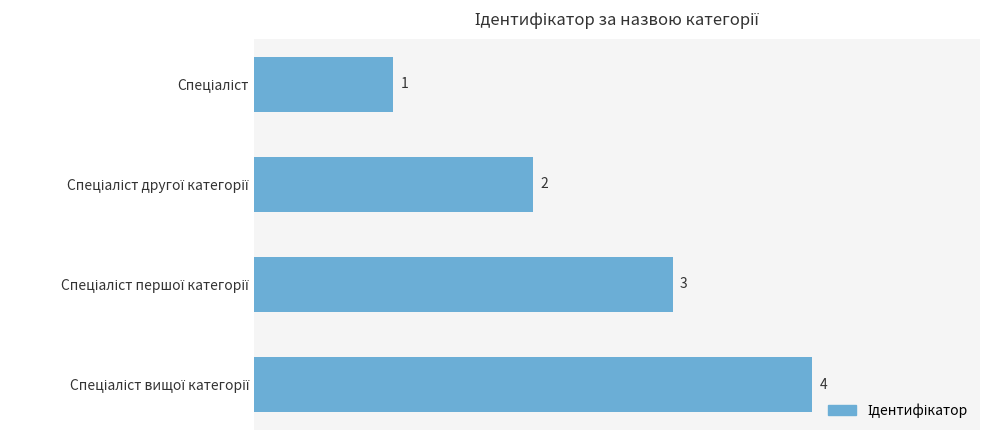

What is the difference between the second highest and minimum values?

2